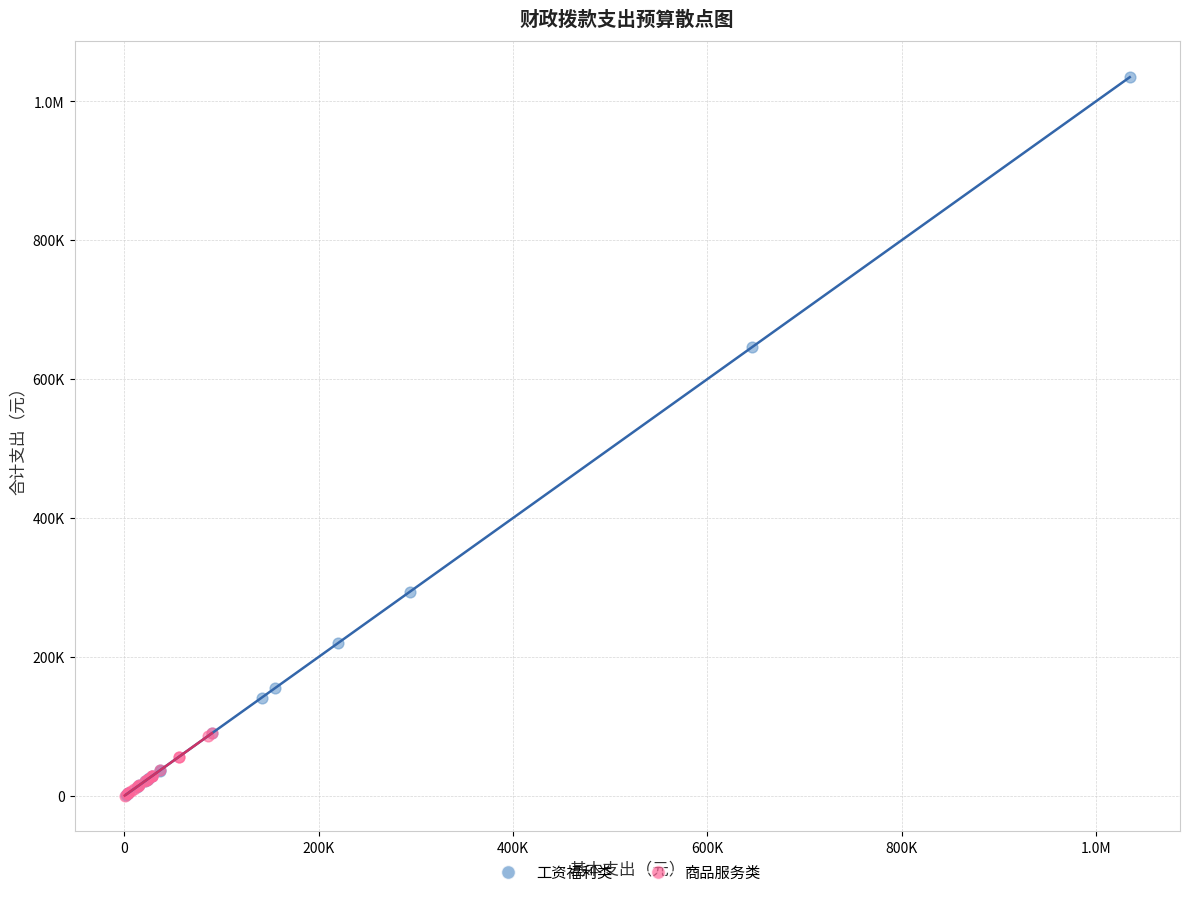

What are all the series names shown in the legend?

工资福利类, 商品服务类